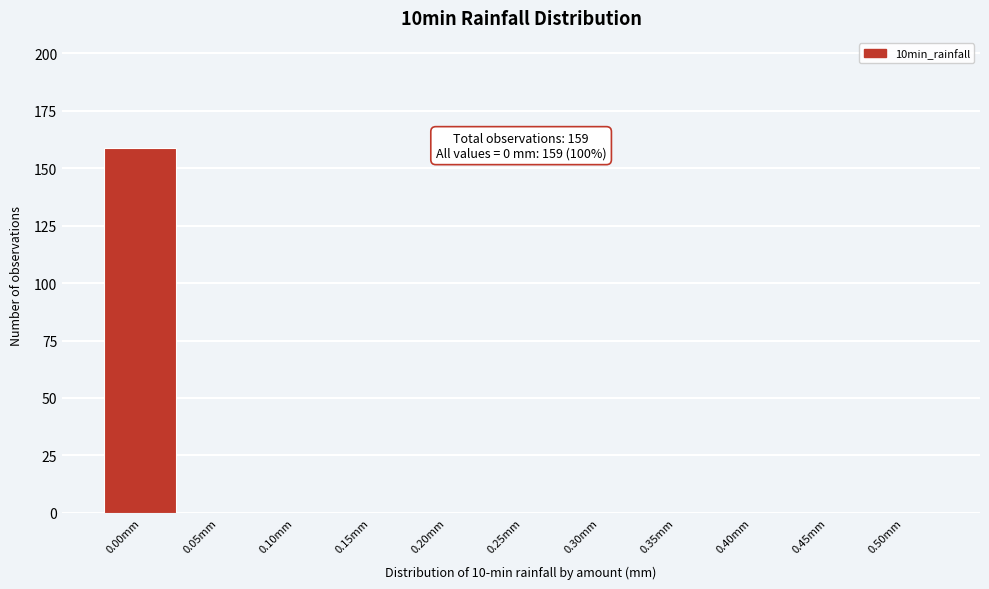

Reading left to right, list all the values displayed in this chart.

0.00mm=159	0.05mm=0	0.10mm=0	0.15mm=0	0.20mm=0	0.25mm=0	0.30mm=0	0.35mm=0	0.40mm=0	0.45mm=0	0.50mm=0